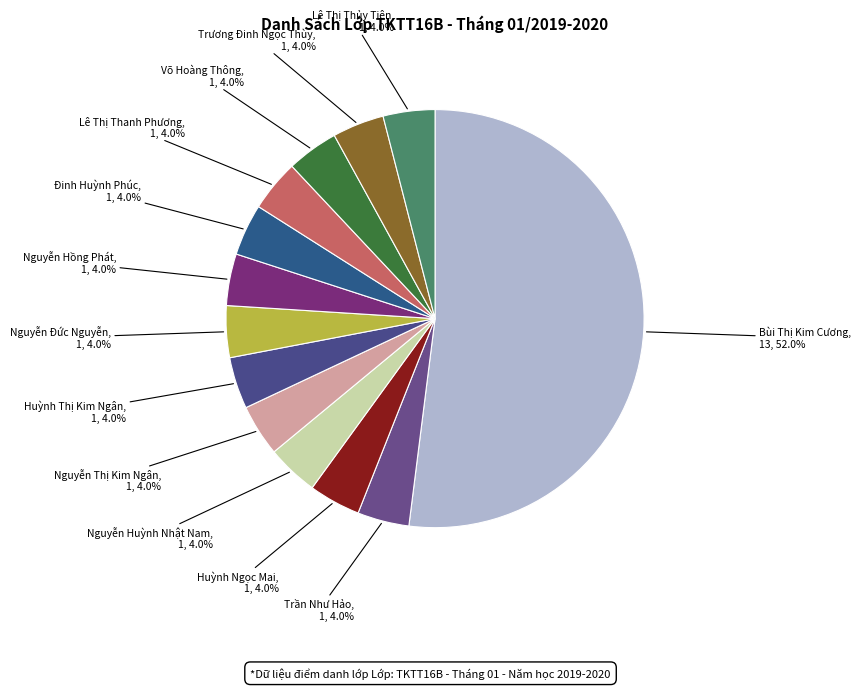

Is there a majority slice in this chart?

Yes